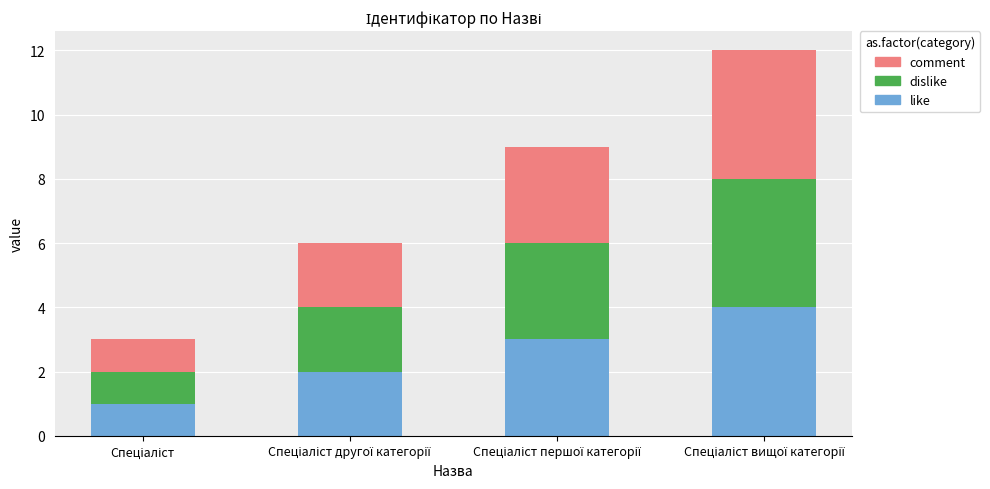

What is the maximum value for like?

4